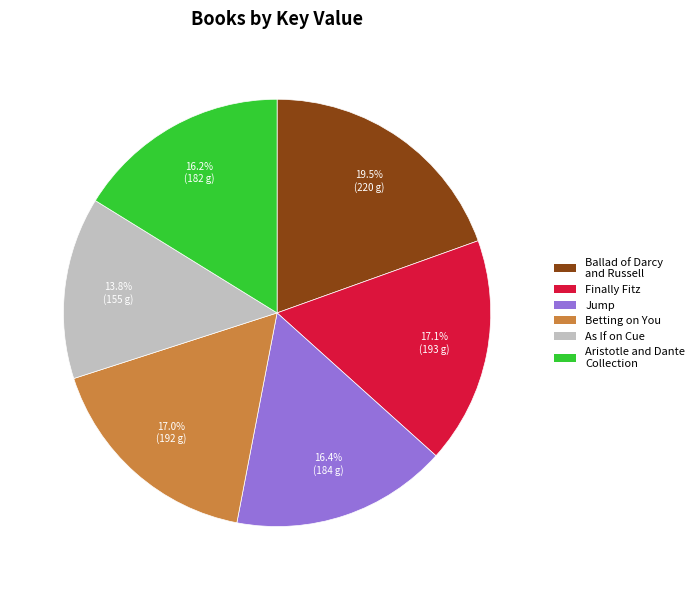

To the nearest percent, what is the difference between the largest and smallest slice percentages?

6%